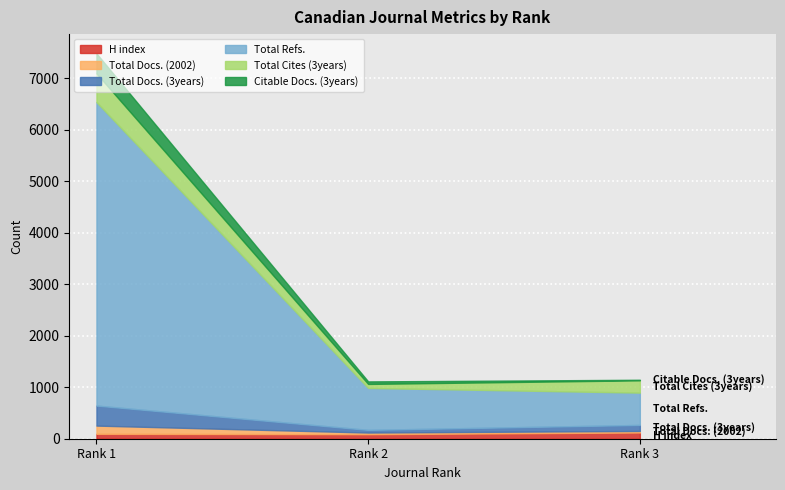

Rank the series by their maximum value, from lowest to highest.

H index, Total Docs. (2002), Citable Docs. (3years), Total Docs. (3years), Total Cites (3years), Total Refs.